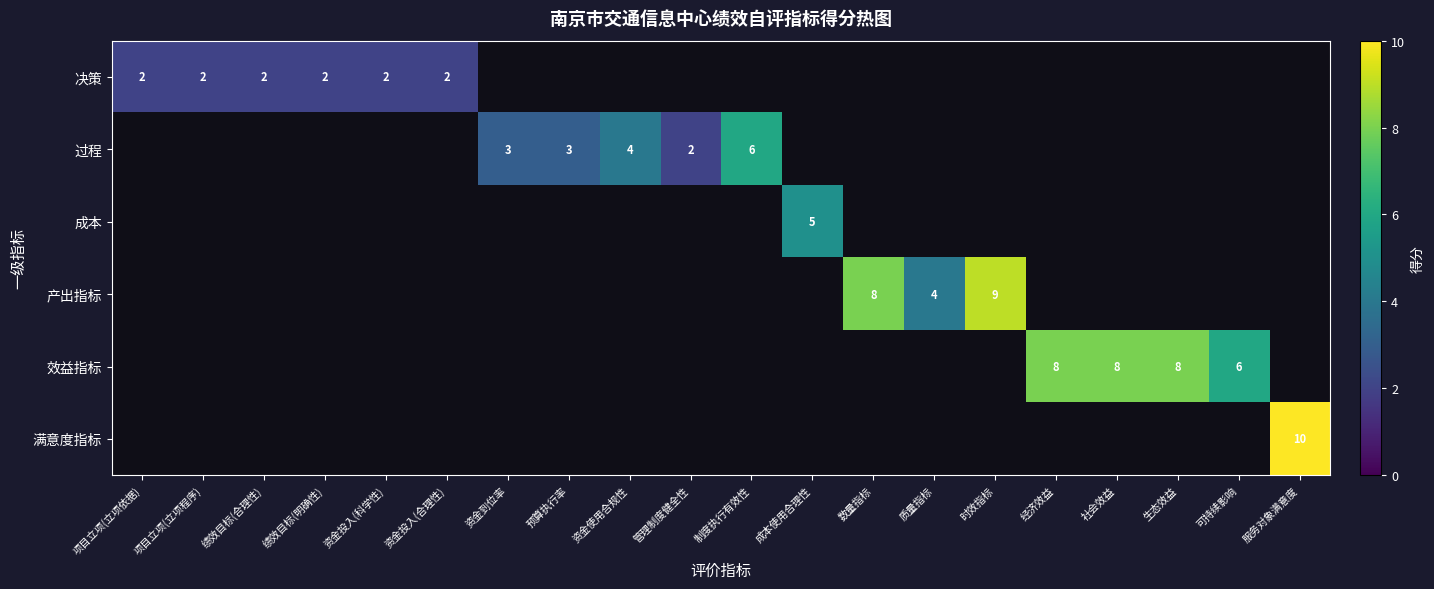

Is the value of 决策 at 成本使用合理性 greater than the value of 效益指标 at 成本使用合理性?

No